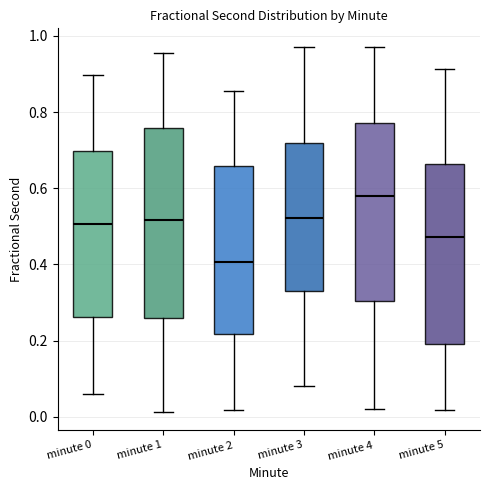

Where does the upper whisker of the box for minute 1 end on the y-axis? The values are not printed on the chart, so give them approximately, as read against the axis.

0.96